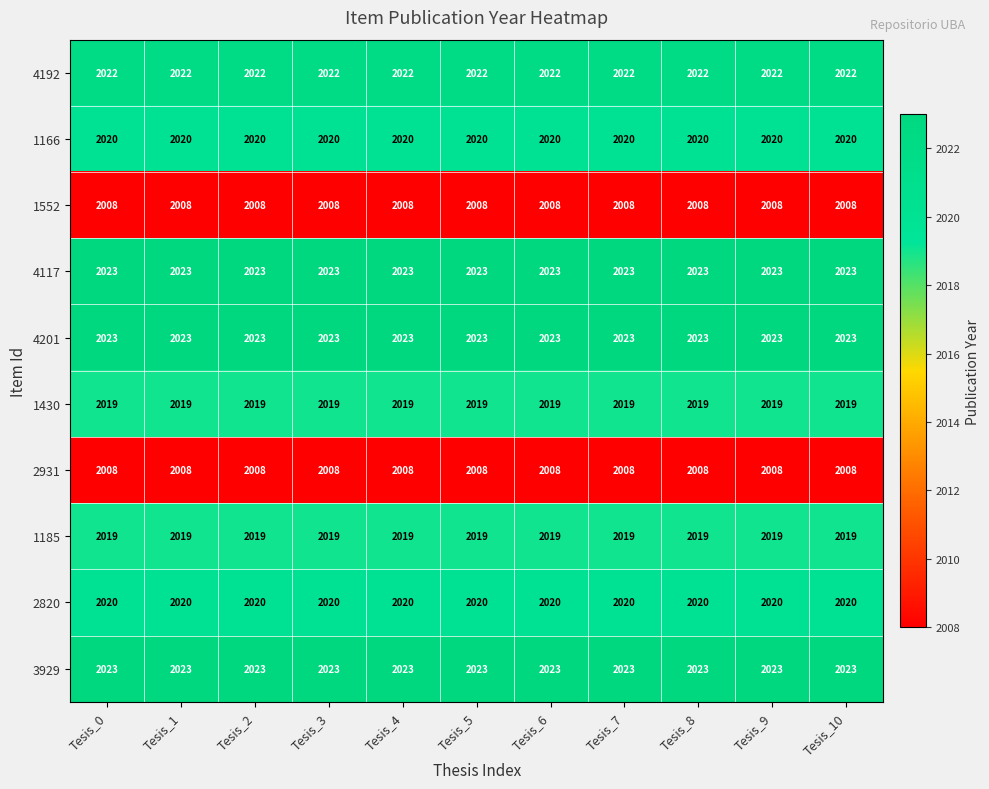

True or false: 1552 has a value of 1313 at Tesis_6.

False